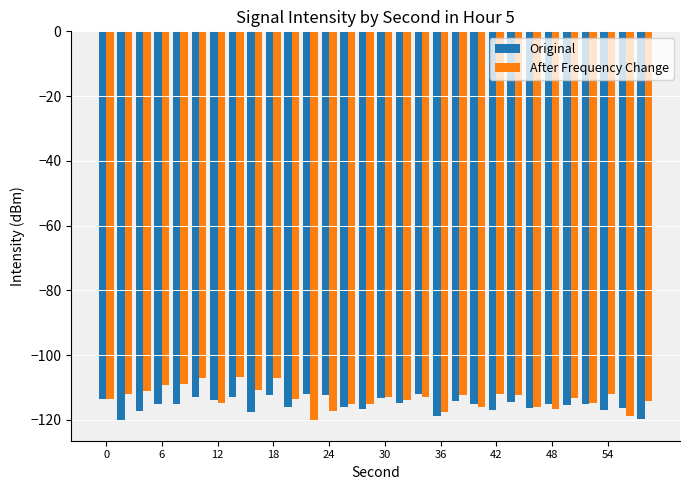

Rank the series by their maximum value, from highest to lowest.

After Frequency Change, Original